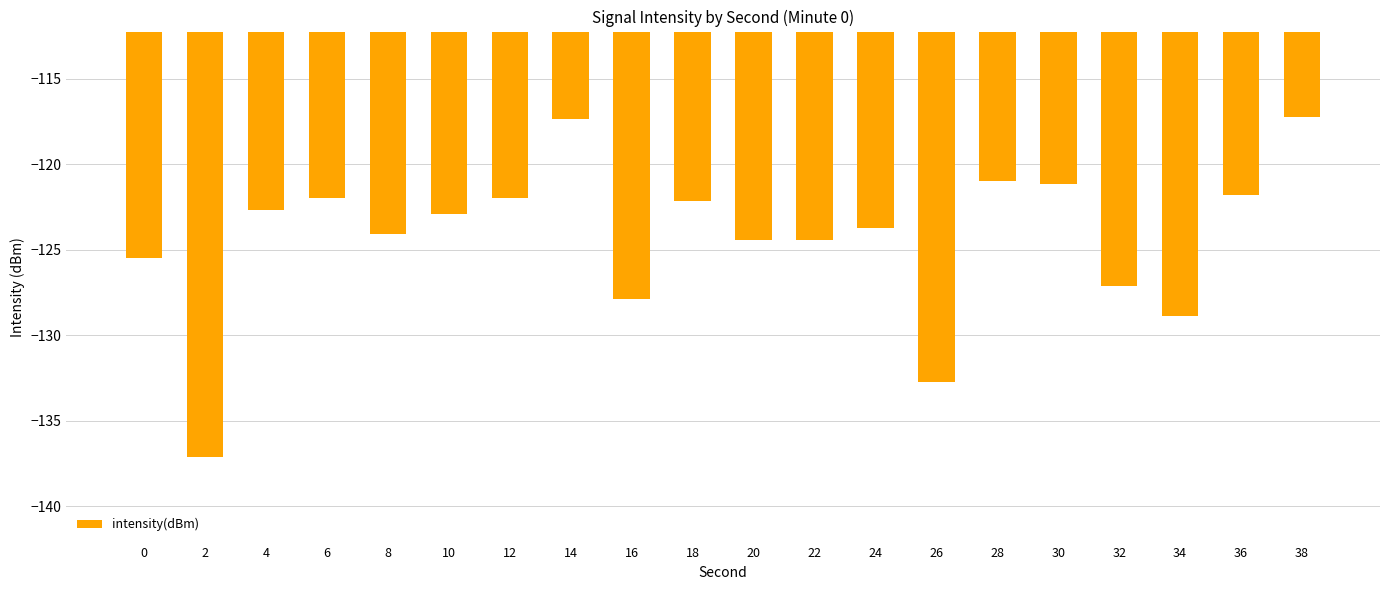

True or false: the data shows -73.2 at 30.

False